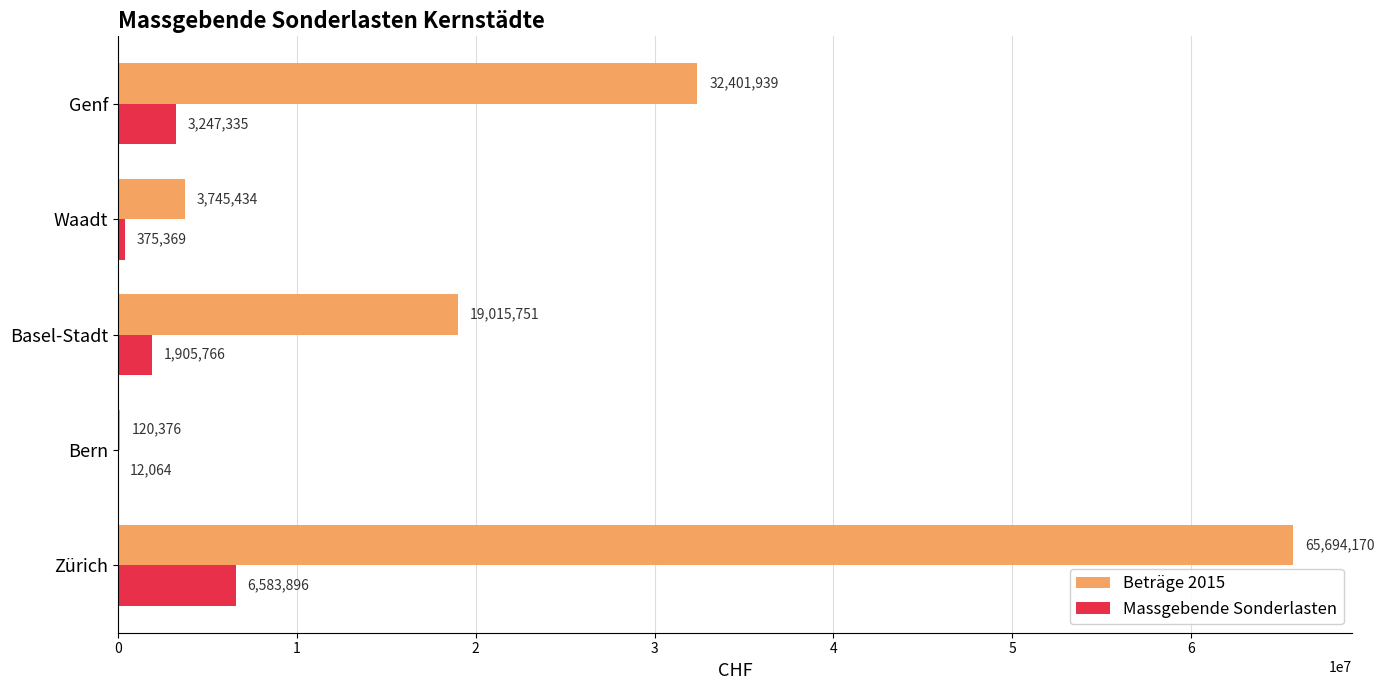

Where is Beträge 2015 nearest to the value 32907272?

Genf